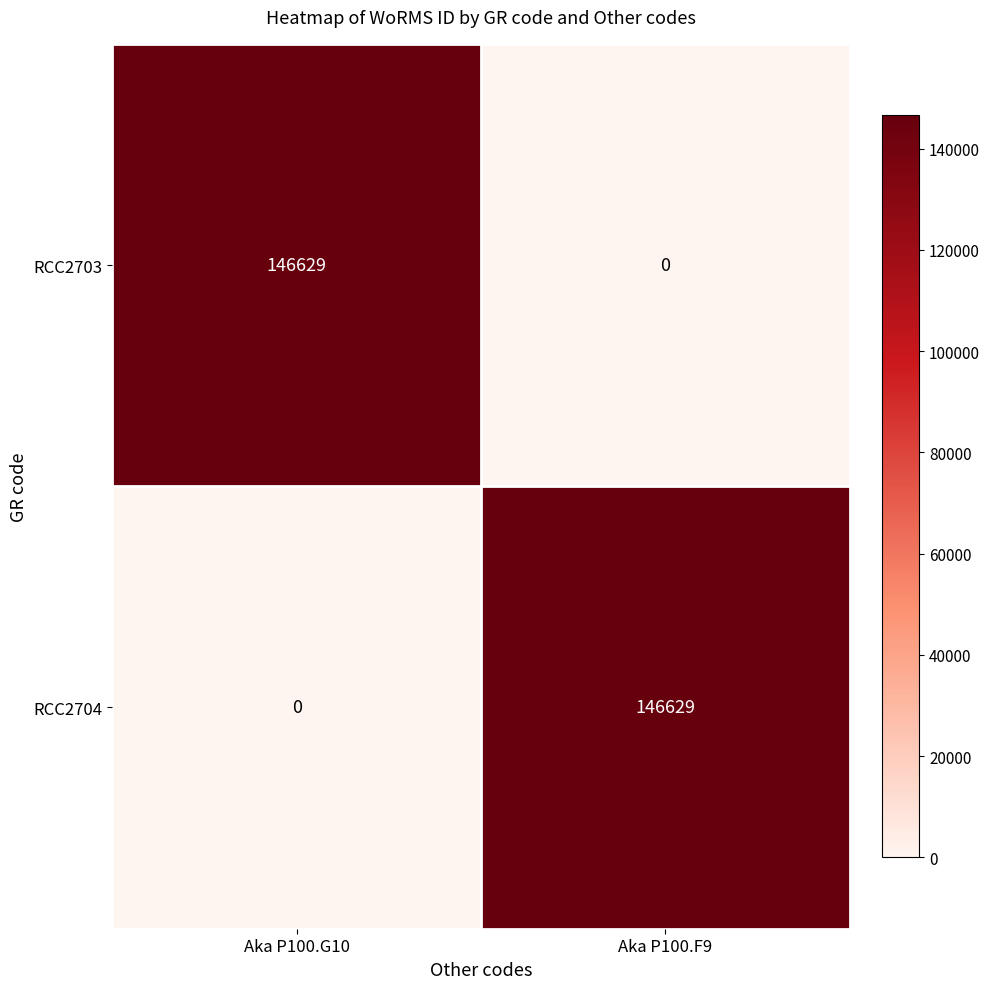

What is the highest value of the RCC2703 series?

146629